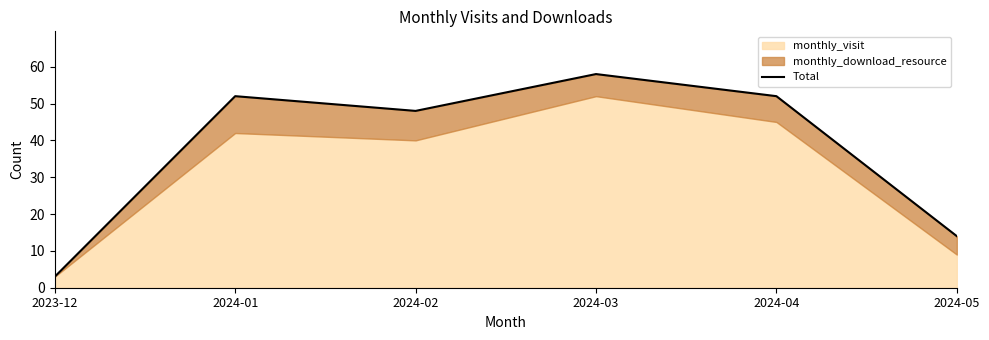

Count the number of values greater than 52.

1